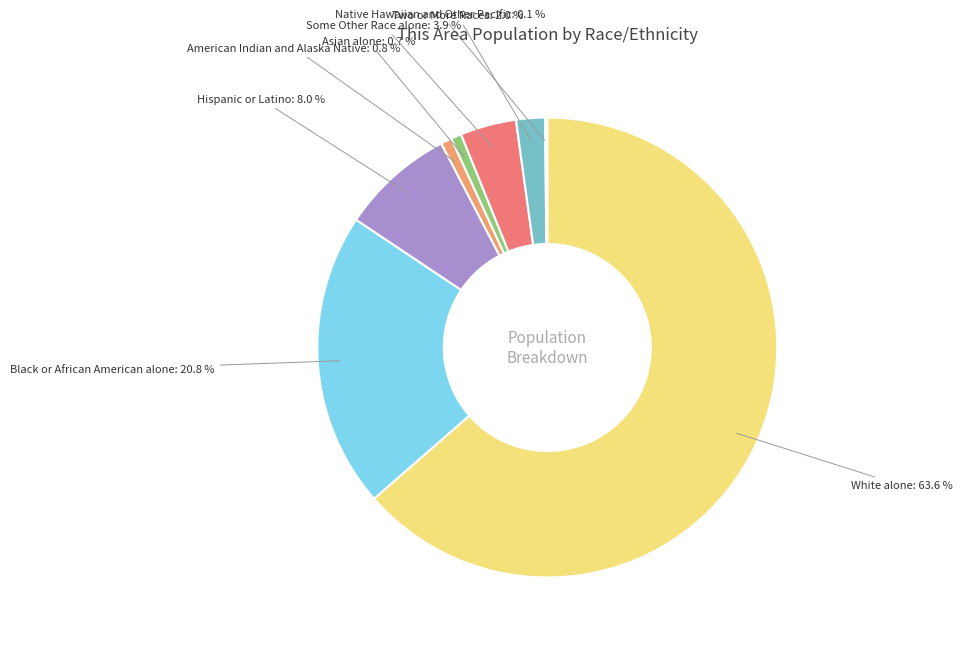

The Hispanic or Latino slice represents 8% of the pie. True or false?

True